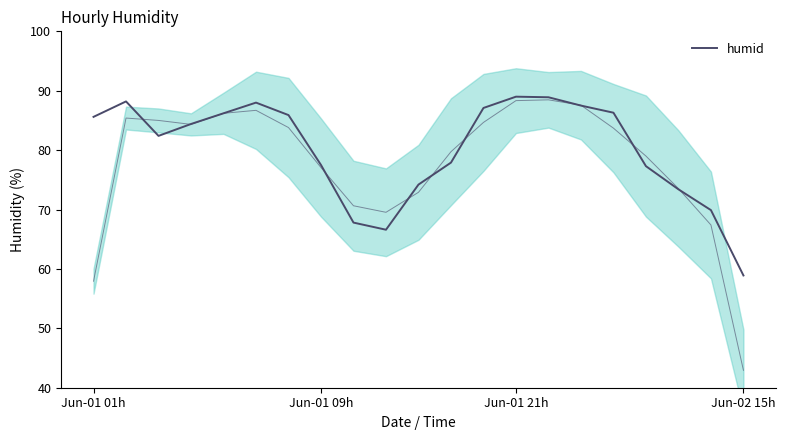

How many data points are above 84?

11